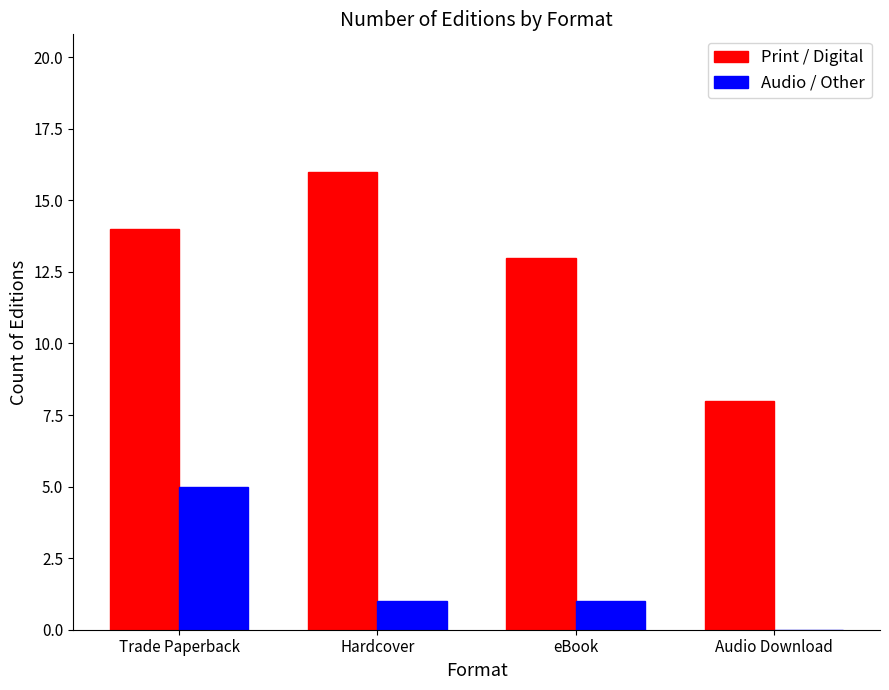

Reading left to right, transcribe all the data shown in this chart.

Print / Digital: 14	16	13	8
Audio / Other: 5	1	1	0